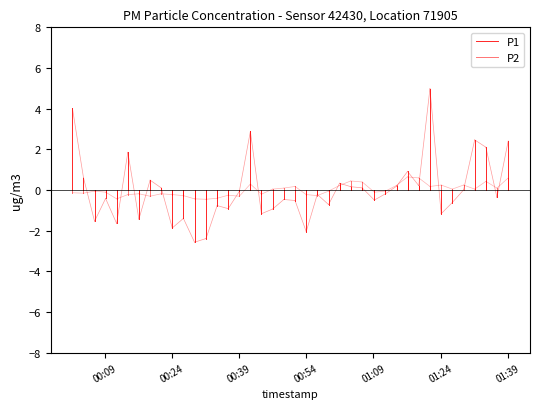

Rank the series at 00:09 from highest to lowest value.

P1, P2